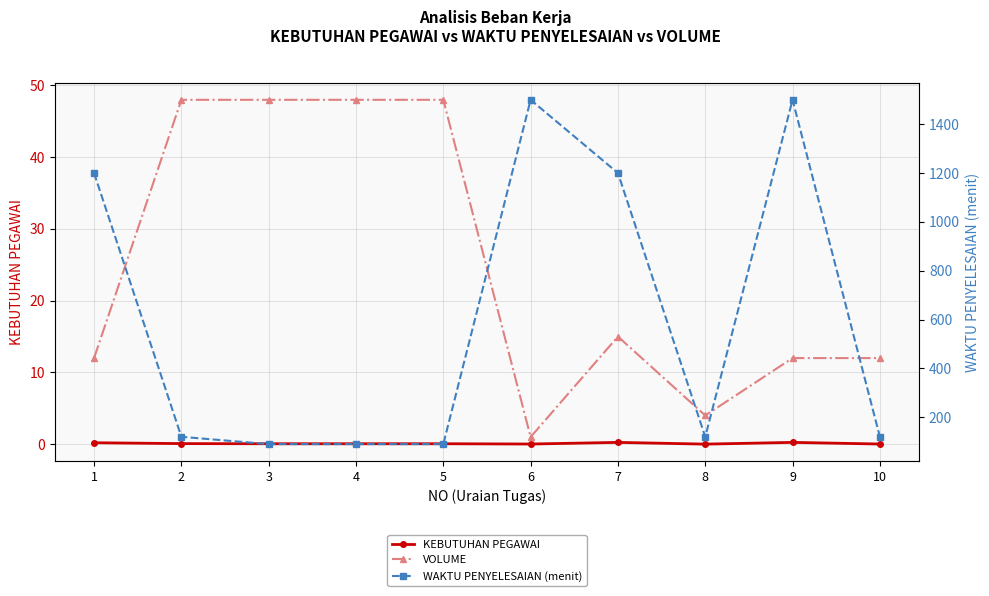

How many distinct data groups are displayed?

3